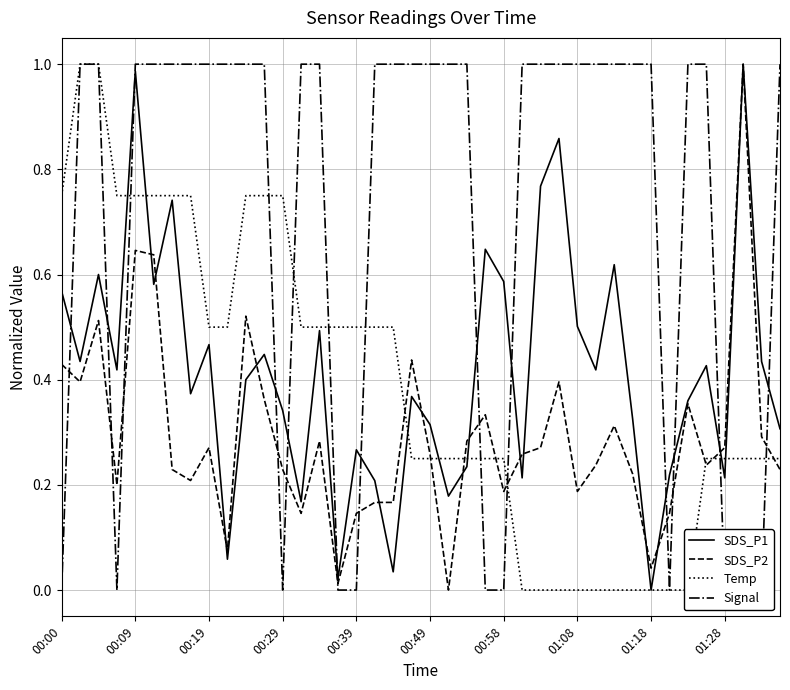

The SDS_P2 series shows 0.1 at 00:00. True or false?

False